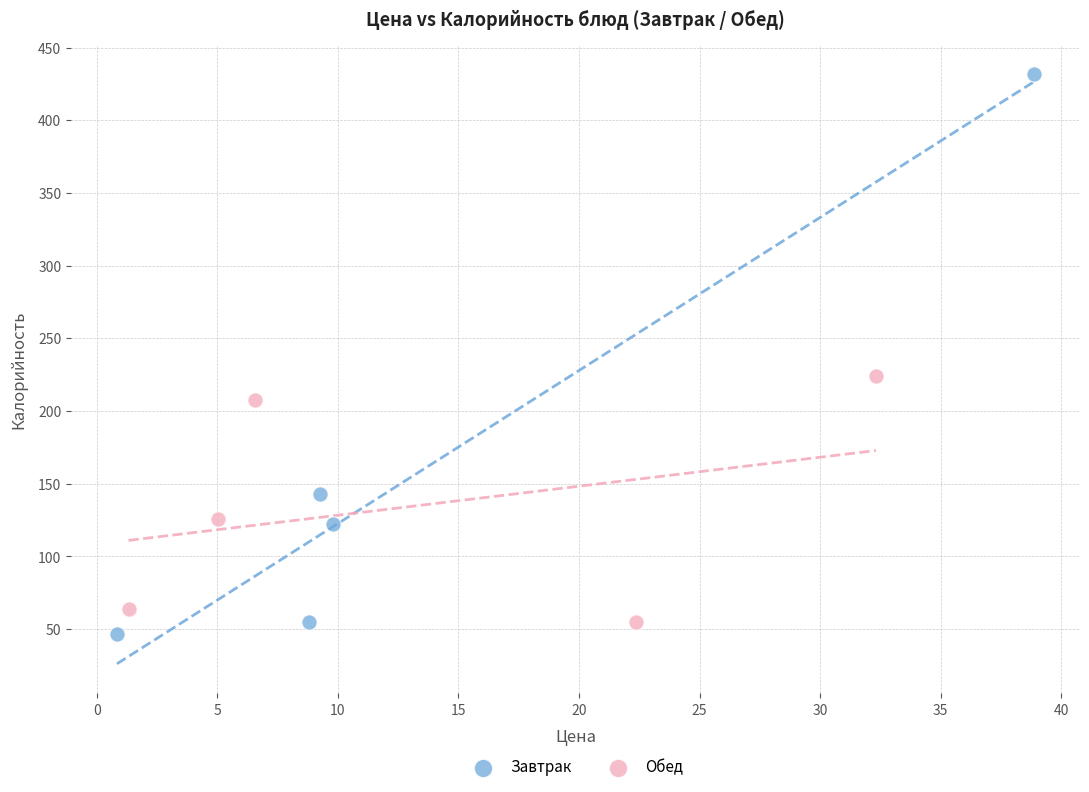

Which series has the largest Y range (max minus min)?

Завтрак